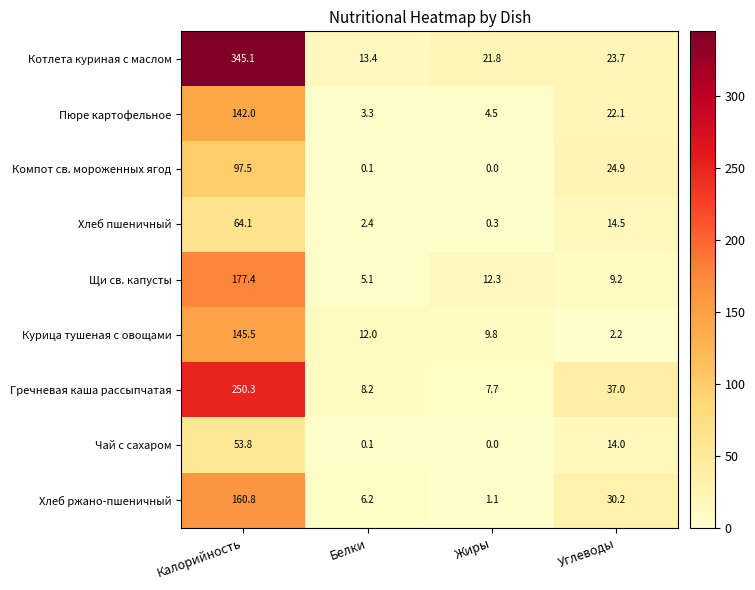

At Углеводы, list the series in order from smallest to largest.

Курица тушеная с овощами, Щи св. капусты, Чай с сахаром, Хлеб пшеничный, Пюре картофельное, Котлета куриная с маслом, Компот св. мороженных ягод, Хлеб ржано-пшеничный, Гречневая каша рассыпчатая